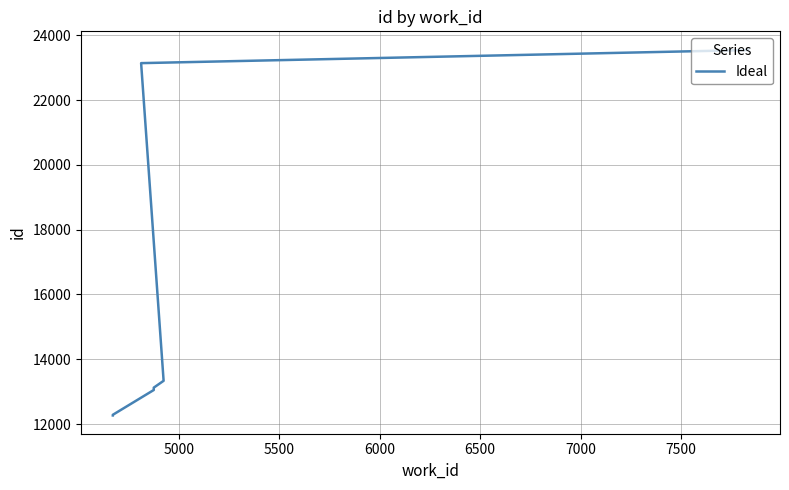

What is the smallest value displayed?

12265